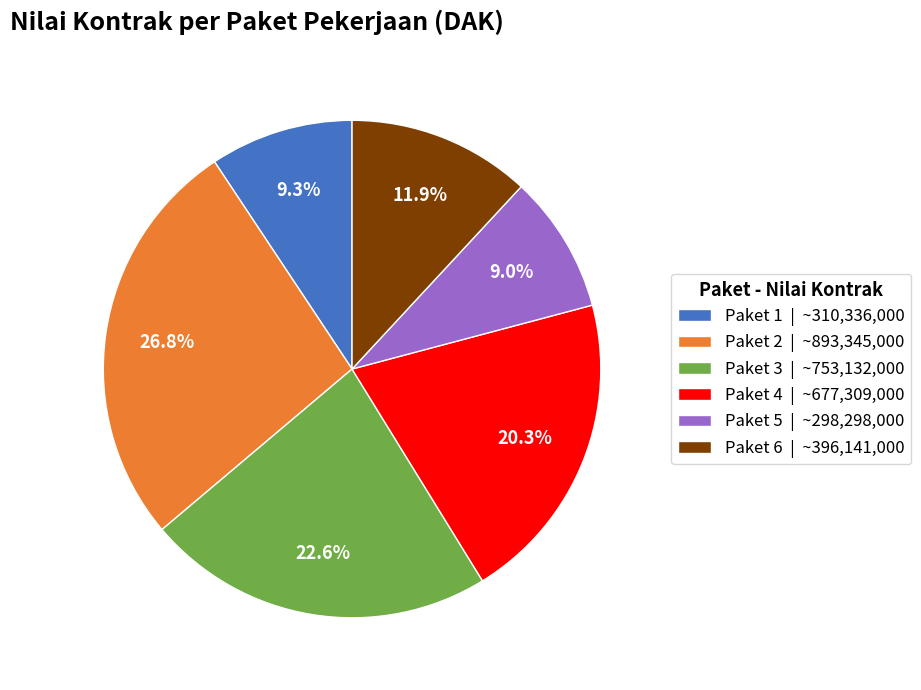

The Paket 4 slice represents 10% of the pie. True or false?

False